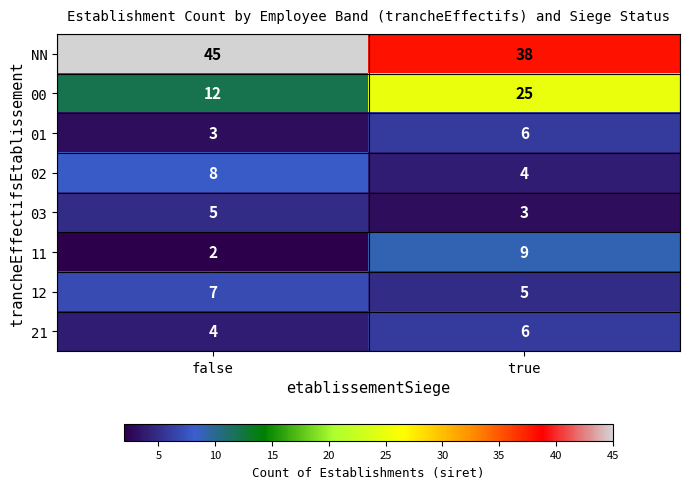

Which label corresponds to the smallest value in the chart?

false